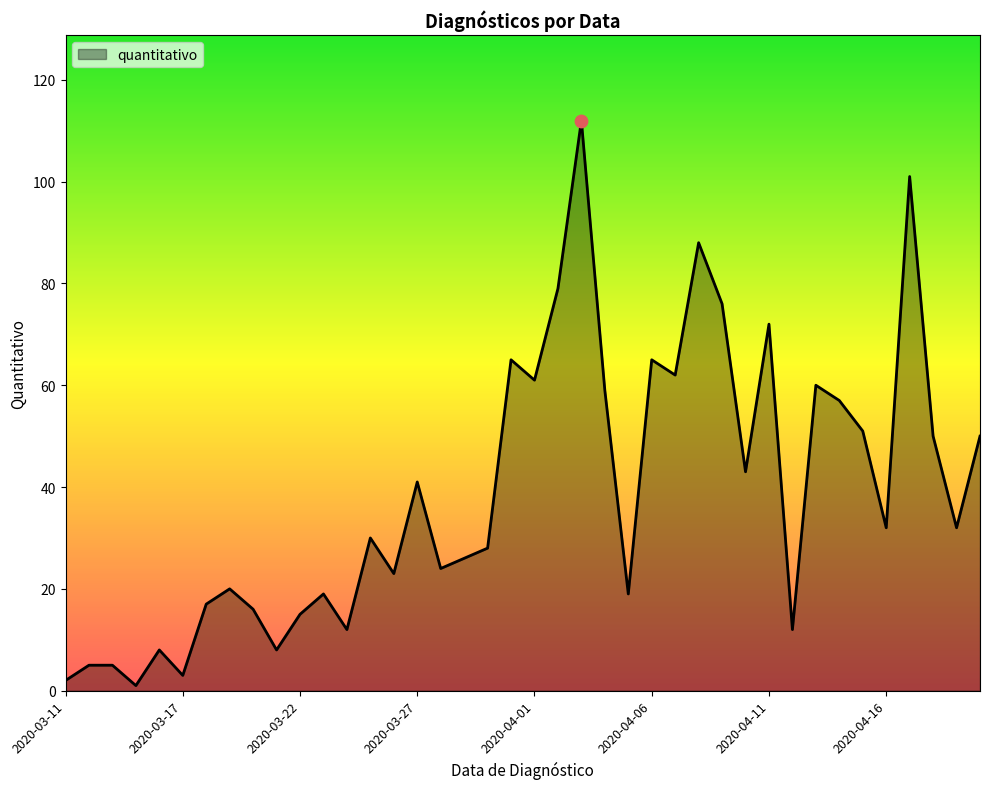

What is the maximum value shown in the chart?

112